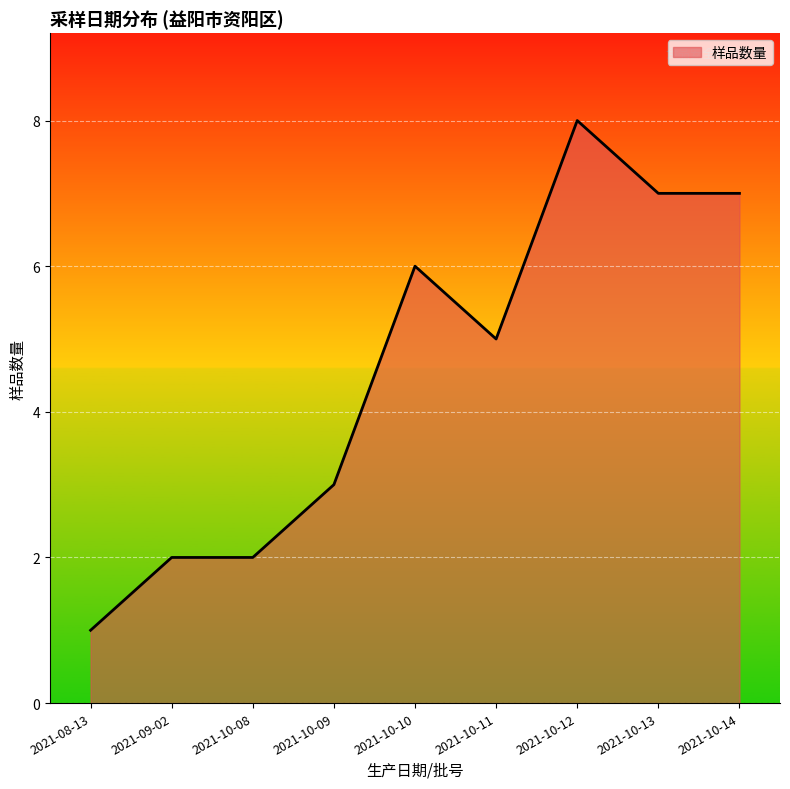

What position from the left is 2021-08-13?

1